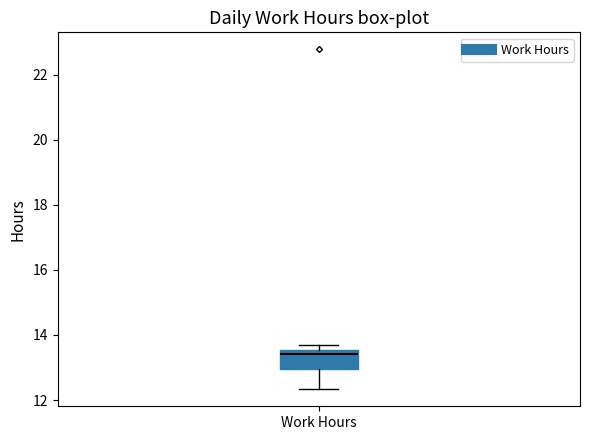

Transcribe this box plot: give where the median line is, the range the box spans, and where the two whiskers end, as read against the y-axis. The values are not printed on the chart, so give them approximately, as read against the axis.

median 13.4, box 13.0 to 13.6, whiskers 12.4 to 13.8